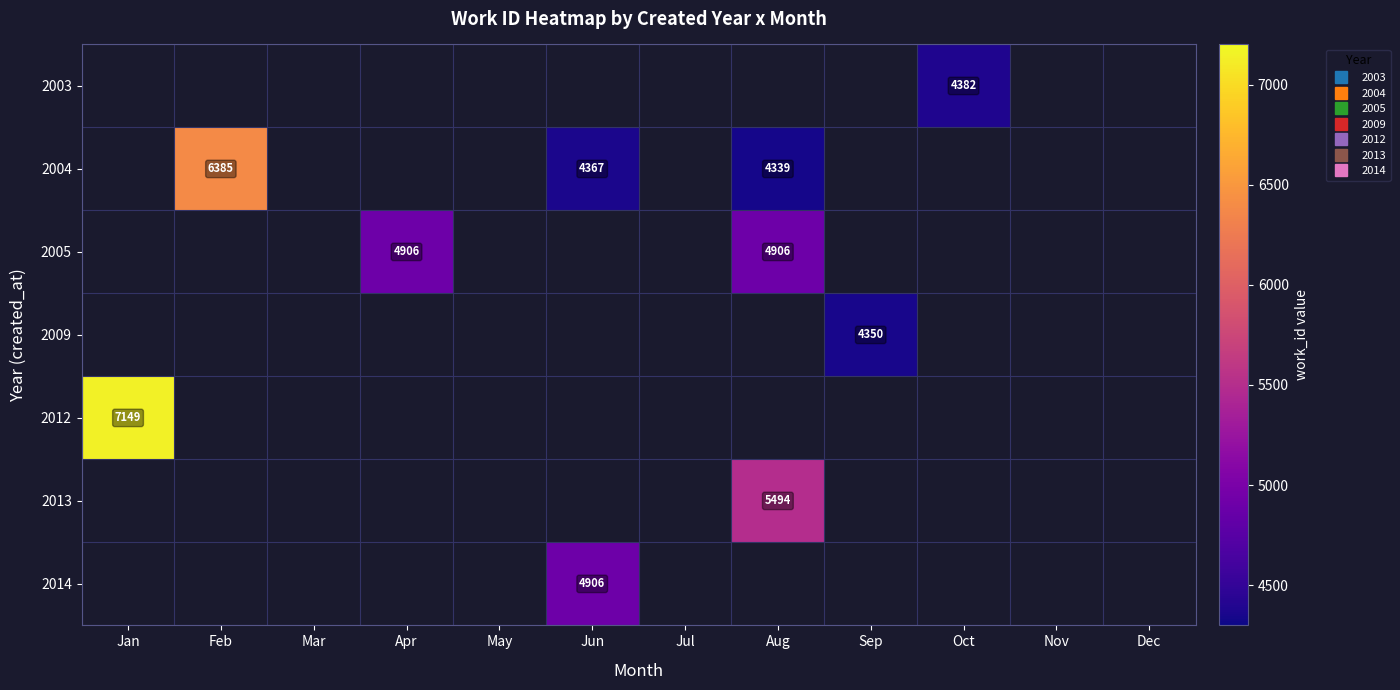

At which label does 2012 reach its minimum?

Jan